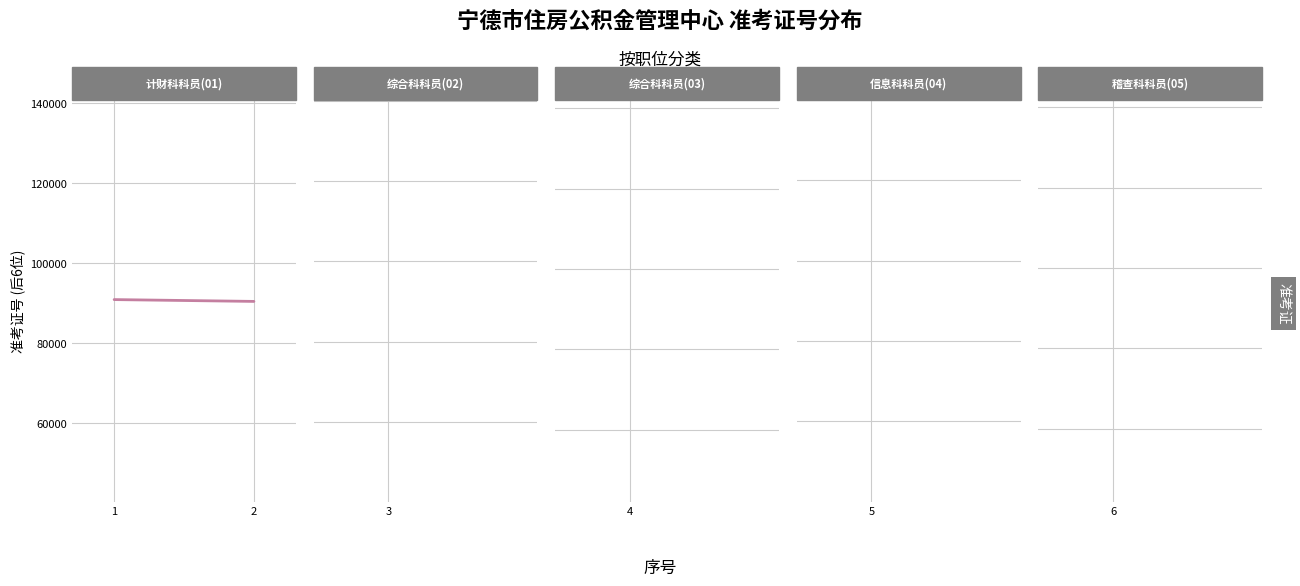

What is the difference between the values at 2 and 1?

456